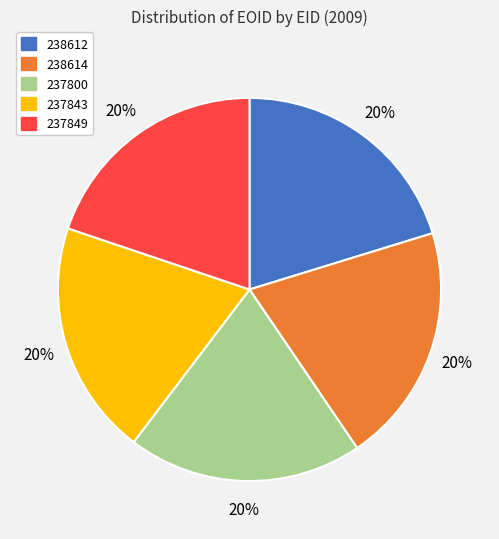

To the nearest percent, what is the average slice percentage?

20%